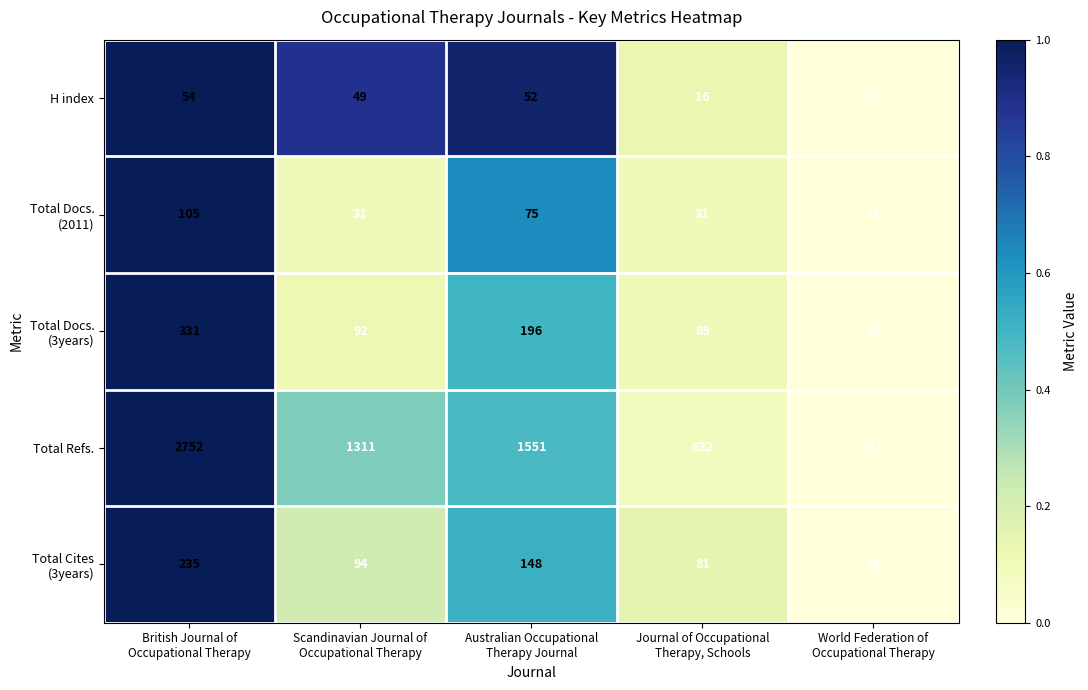

Which series has the largest range (max minus min)?

Total Refs.